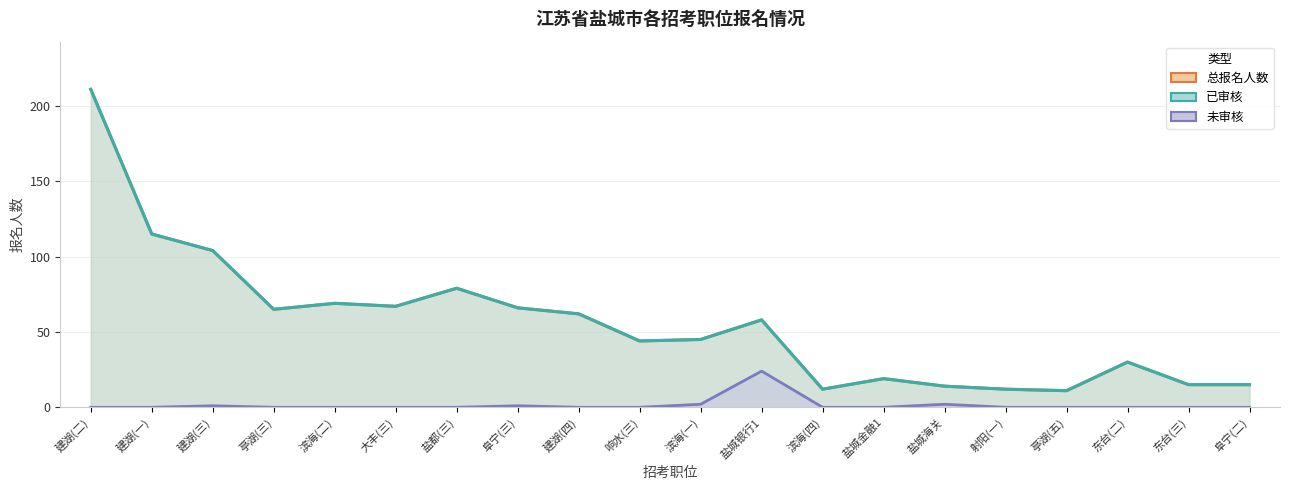

True or false: 未审核 and 总报名人数 cross at least once.

False